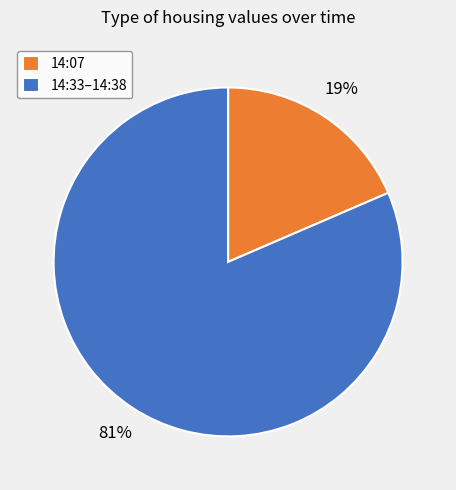

Between 14:07 and 14:33–14:38, which is larger?

14:33–14:38